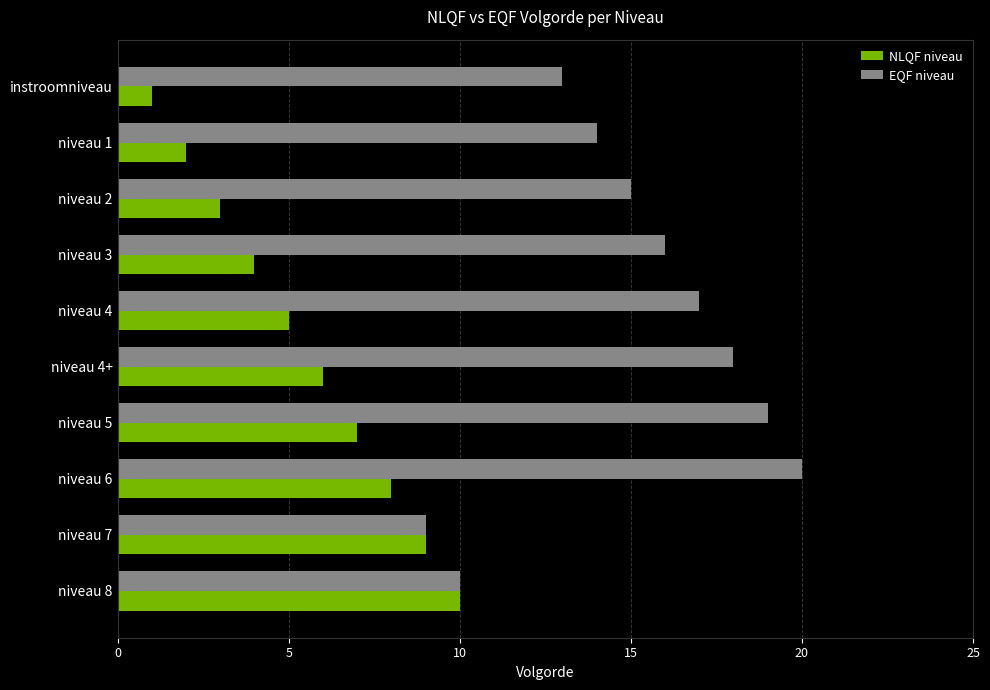

List the series in order of their peak value, lowest first.

NLQF niveau, EQF niveau